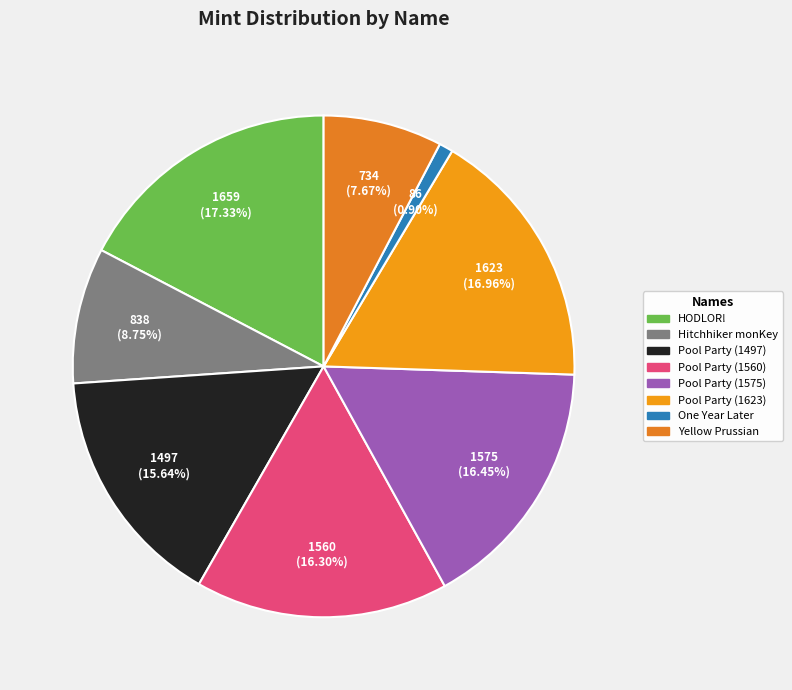

Approximately how many times larger is the value at One Year Later compared to Pool Party (1560)?

0.1